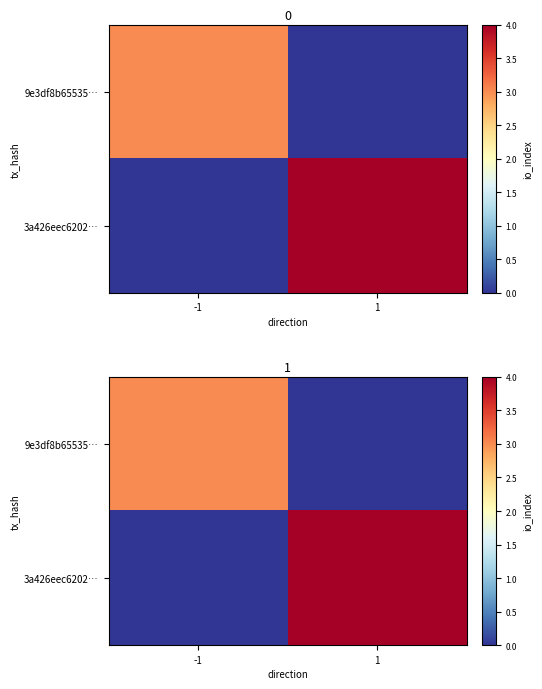

At which category is the sum across all series the highest?

1